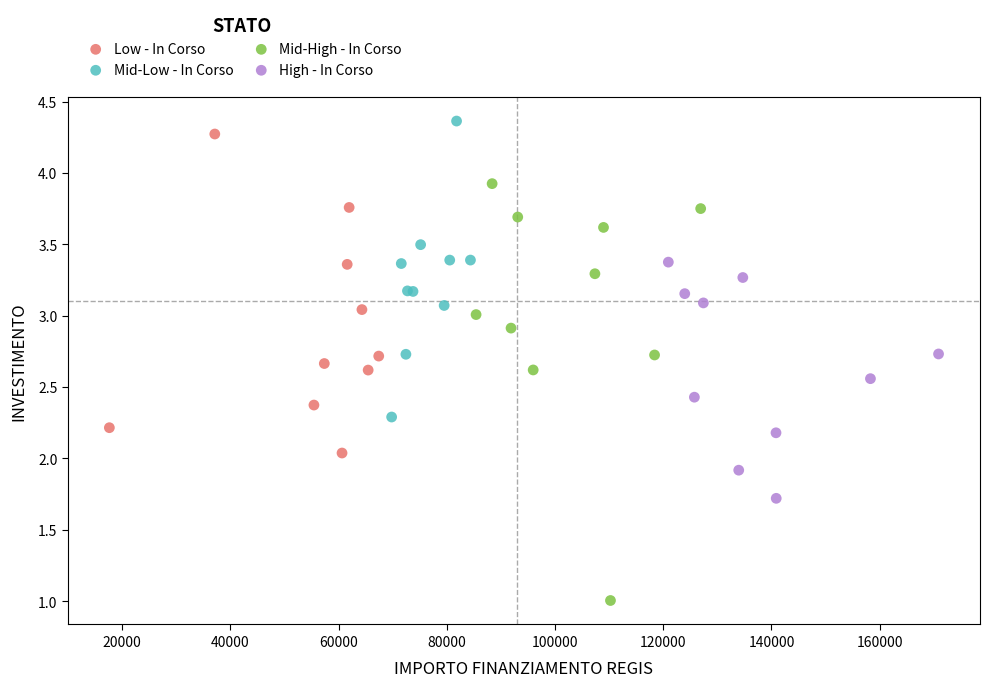

Which series has the widest spread of Y values?

Mid-High - In Corso